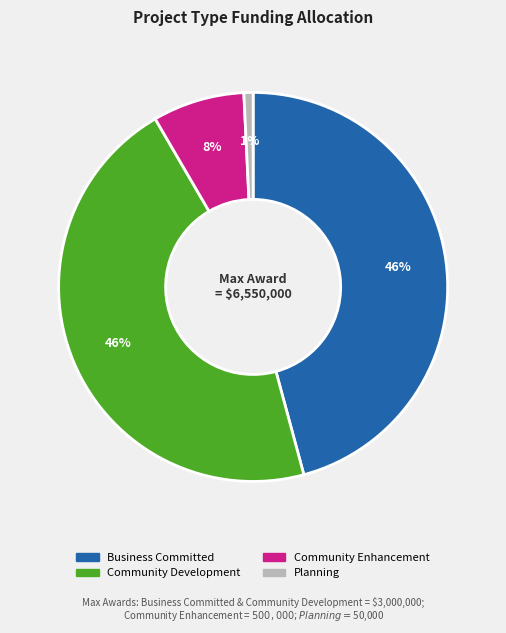

True or false: Business Committed accounts for 35% of the total.

False